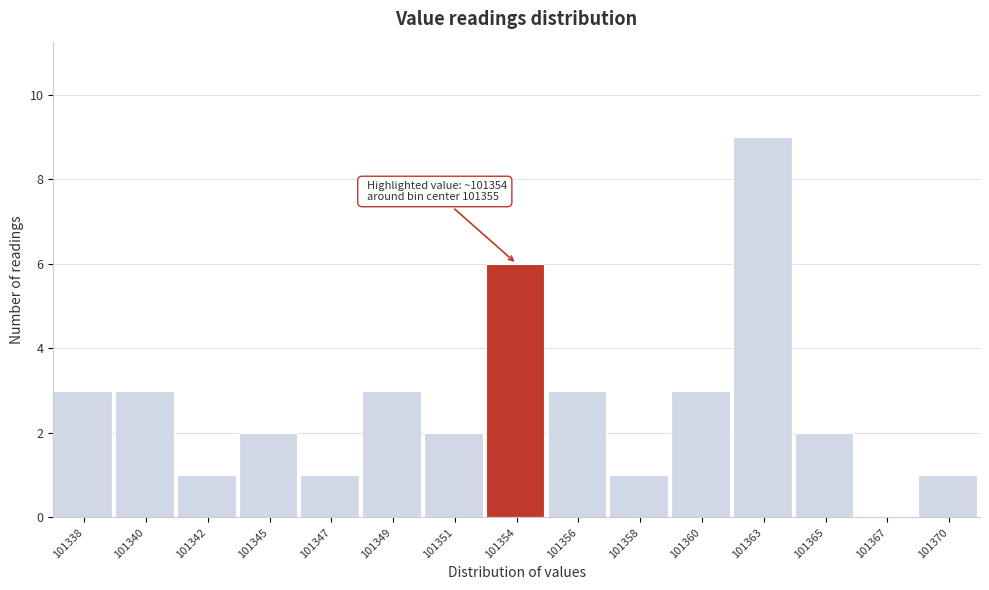

Reading right to left, list all the values displayed in this chart.

101370=1	101367=0	101365=2	101363=9	101360=3	101358=1	101356=3	101354=6	101351=2	101349=3	101347=1	101345=2	101342=1	101340=3	101338=3